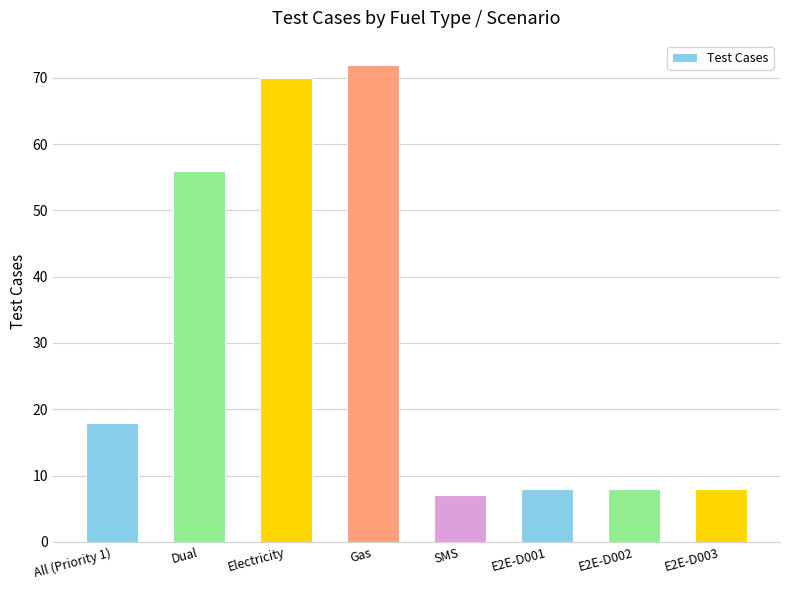

At which category does the chart reach its minimum across all series?

SMS